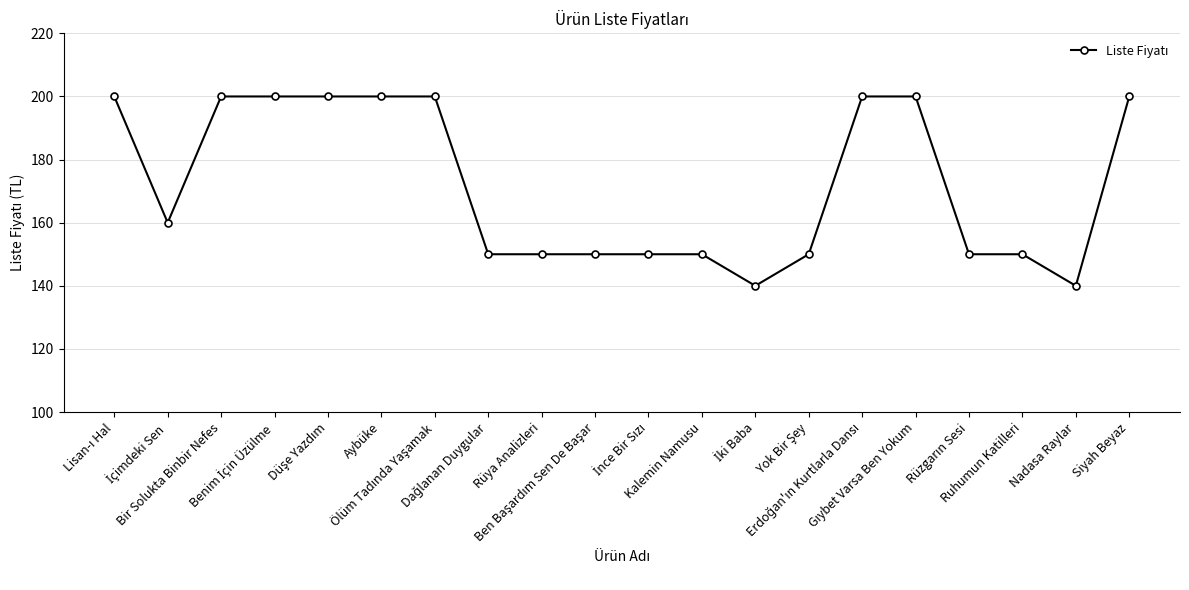

What is the value of the 2nd point from the left?

160